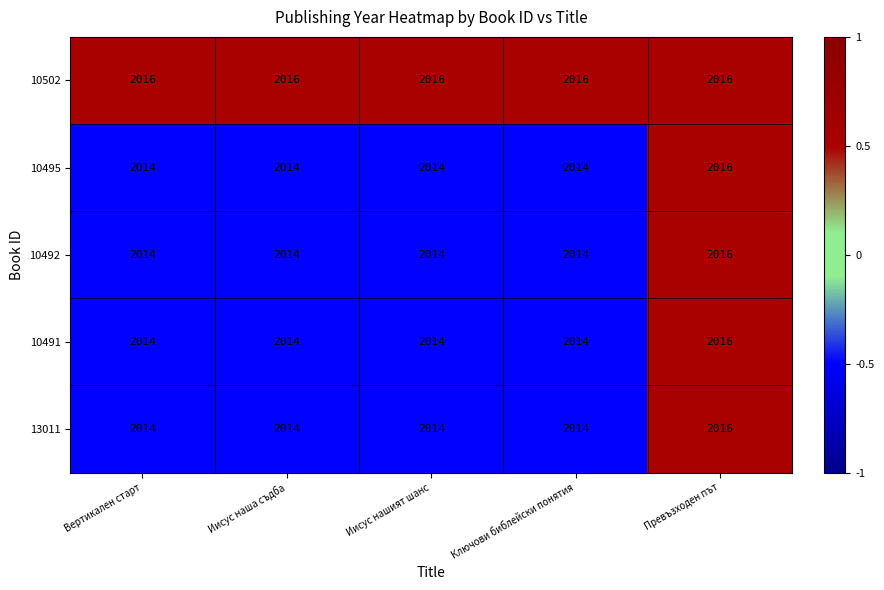

What is the difference between the highest and lowest values at Иисус наша съдба?

2